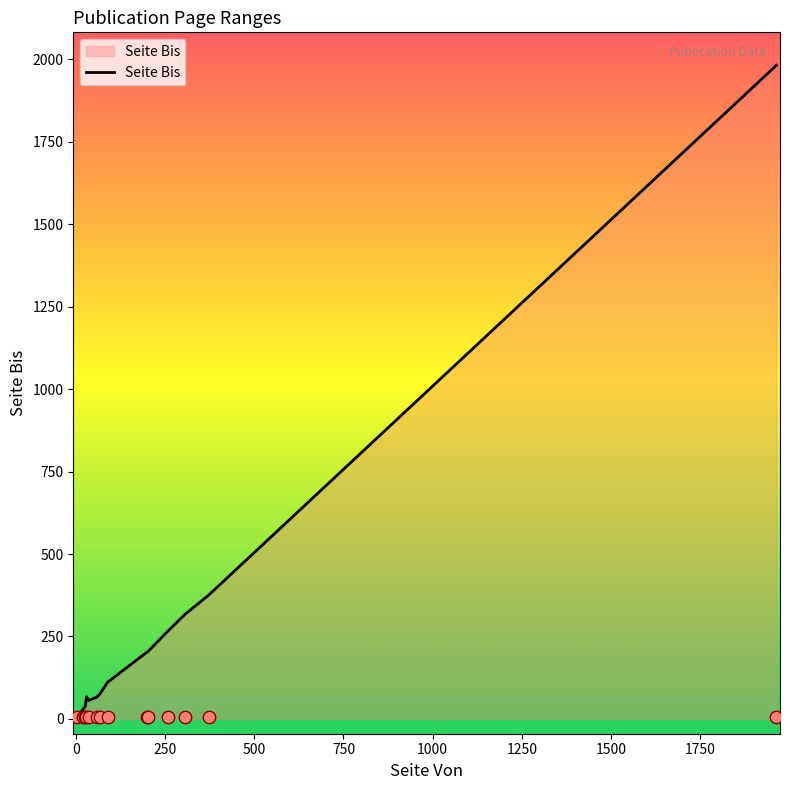

Which has a higher value, 59 or 203?

203